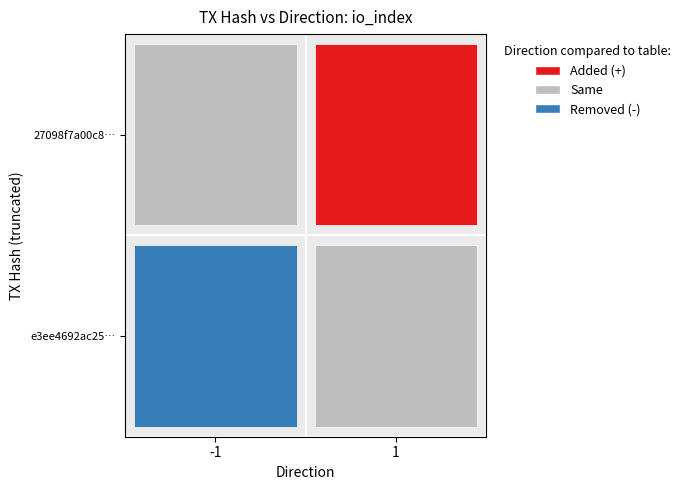

Is it true that 27098f7a00c89e4017f388e496e8503e1a00cf8 equals 1 at direction?

True